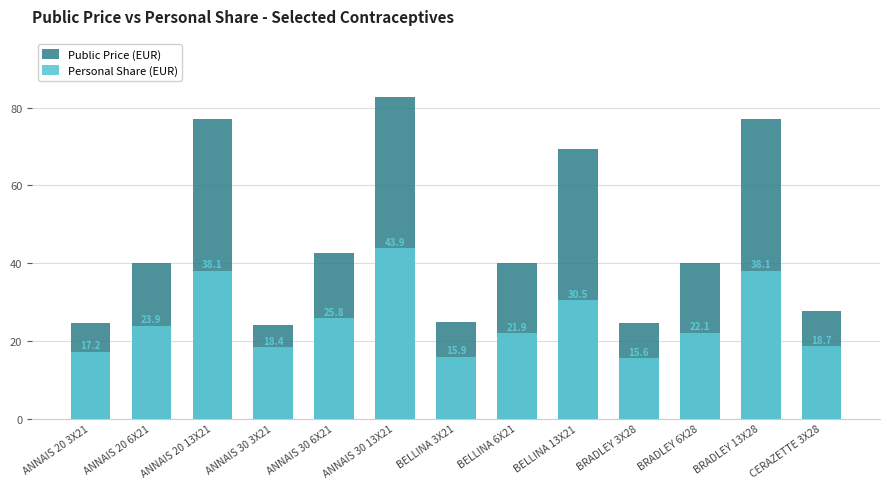

The Personal Share (EUR) series shows 17.2 at ANNAIS 20 3X21. True or false?

True